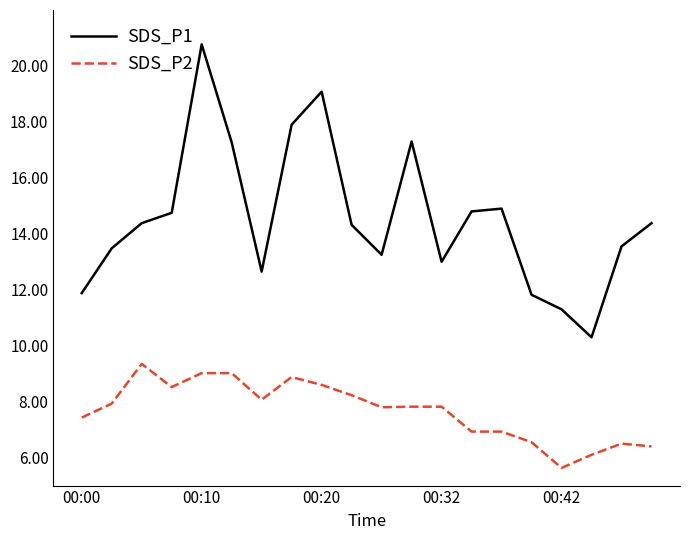

Which series has the widest spread of values?

SDS_P1